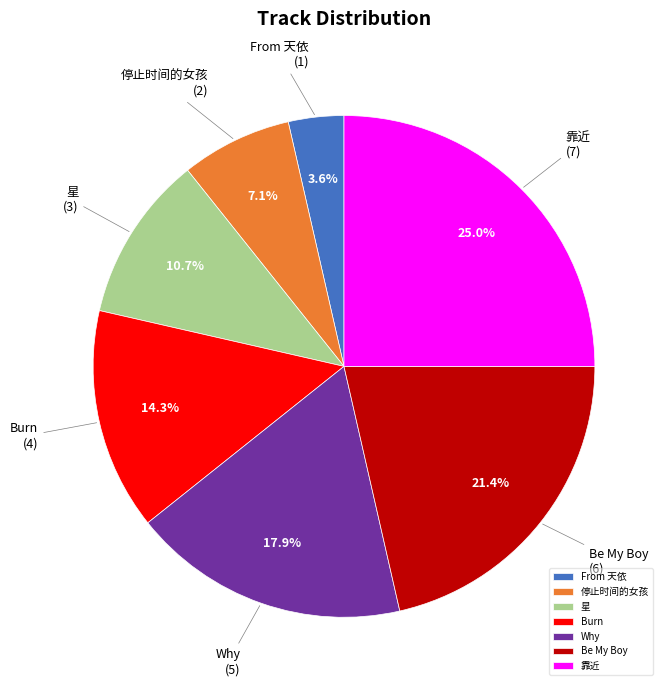

How many segments does this pie chart have?

7